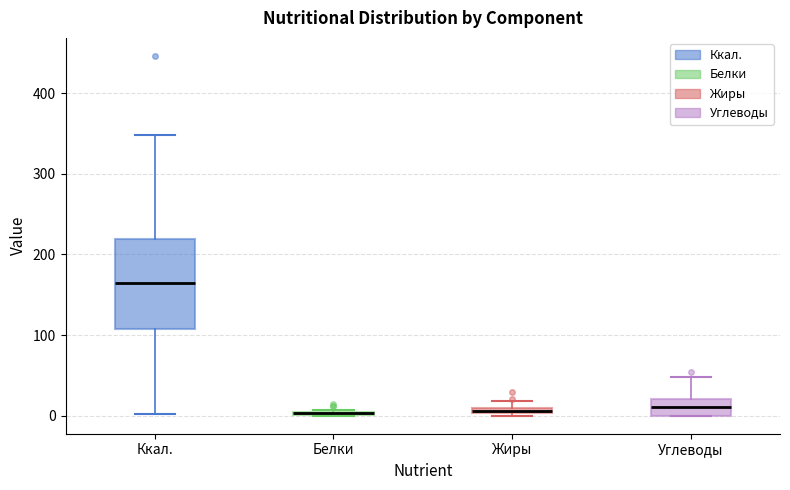

Where does the upper whisker of the box for Углеводы end on the y-axis? The values are not printed on the chart, so give them approximately, as read against the axis.

50